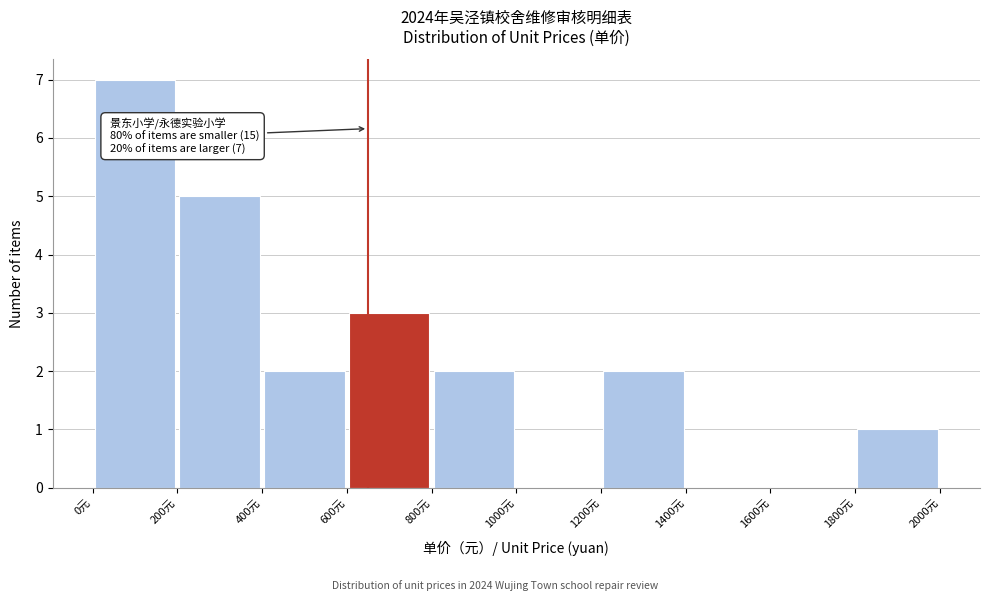

Which range on the x-axis has the tallest bar?

0 to 200